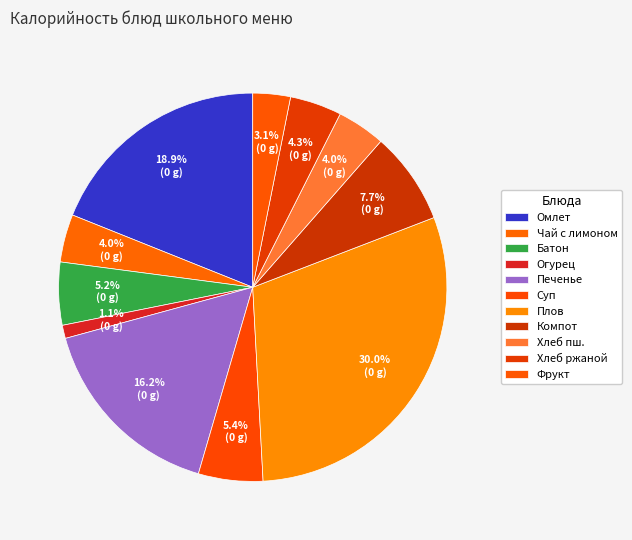

To the nearest percent, what is the difference between the largest and smallest slice percentages?

29%